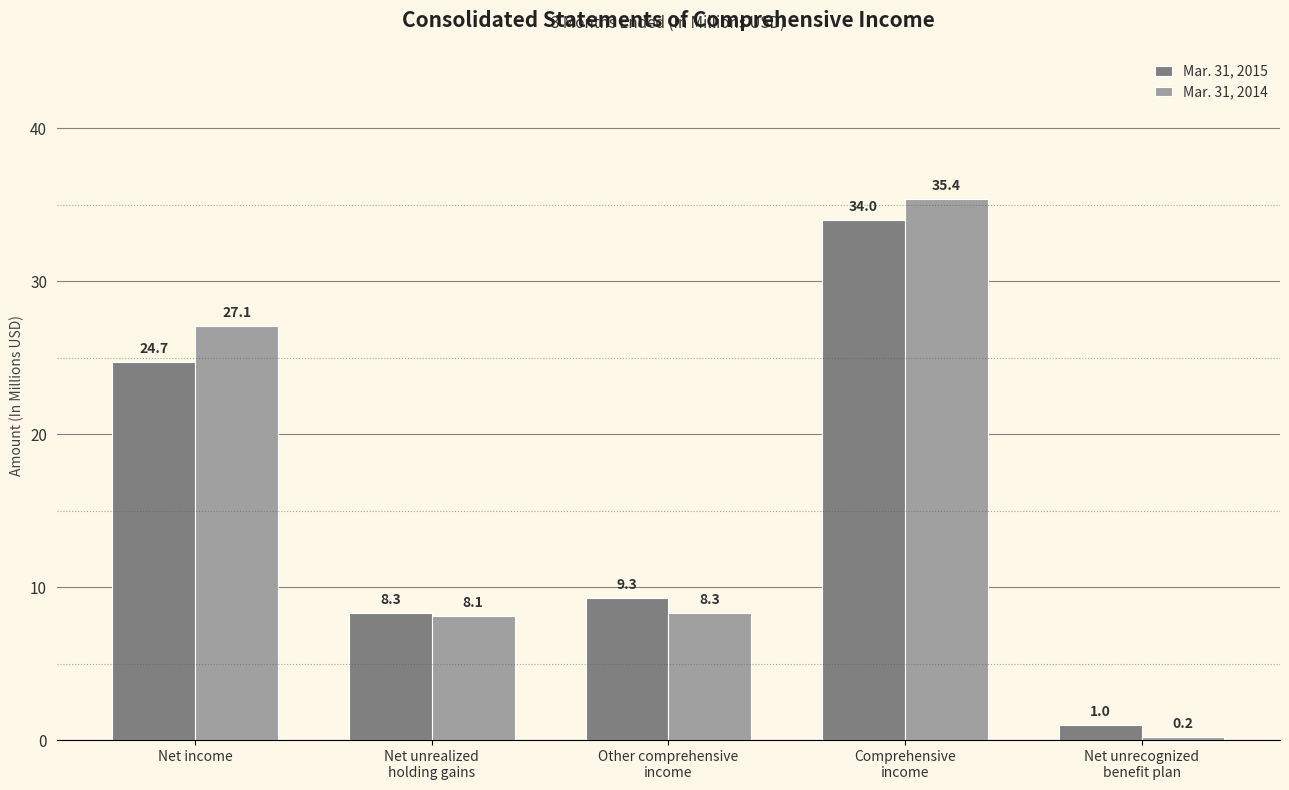

What is the label of the 5th bar from the right?

Net income